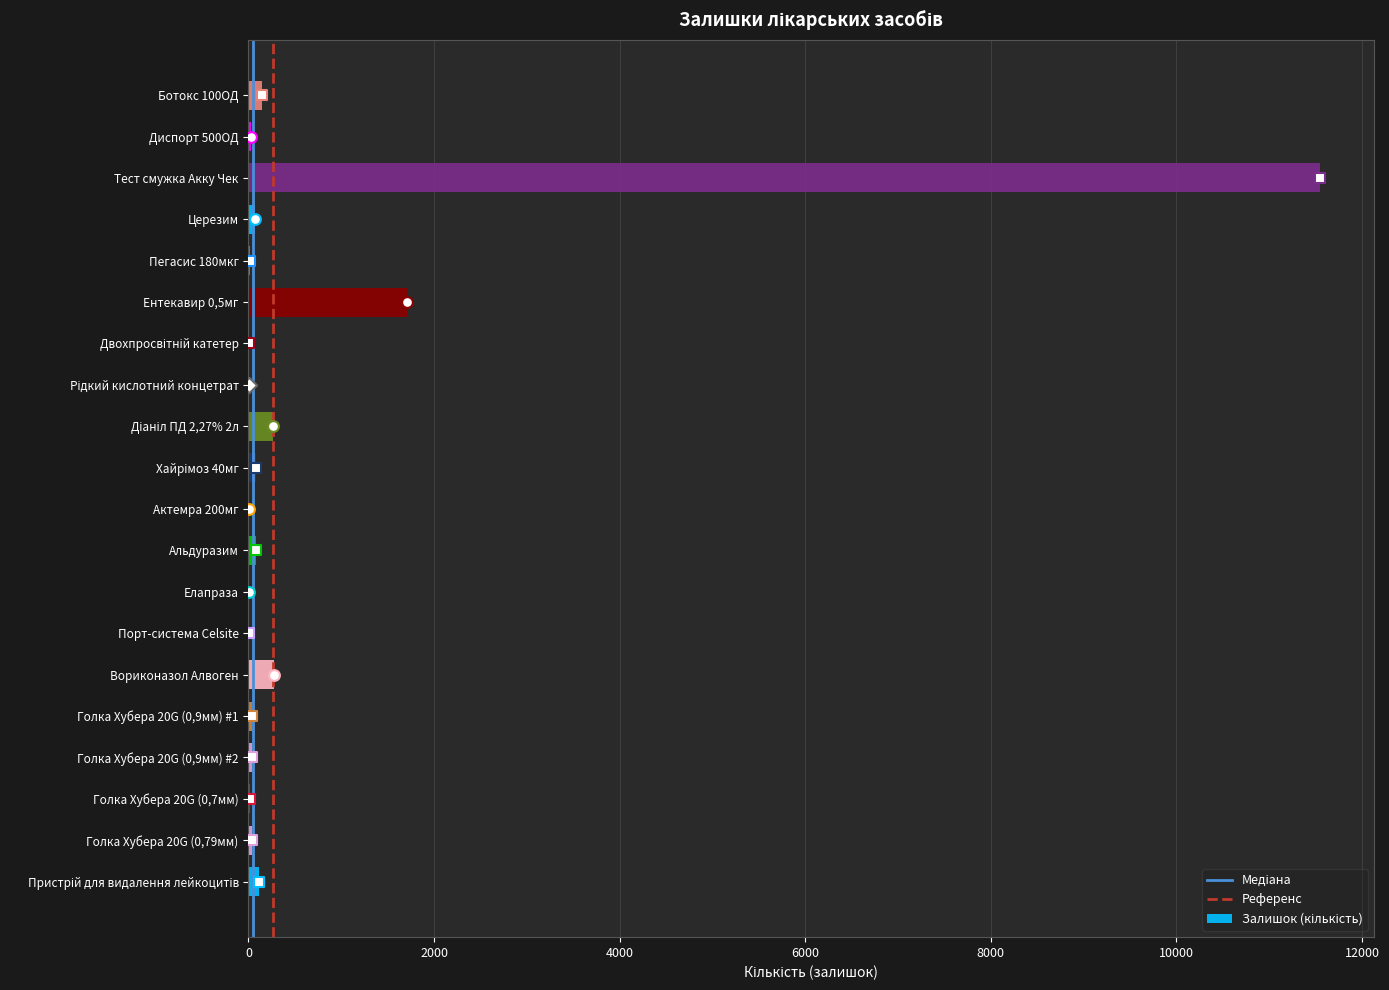

Which has a higher value, Порт-система Celsite or Вориконазол Алвоген?

Вориконазол Алвоген